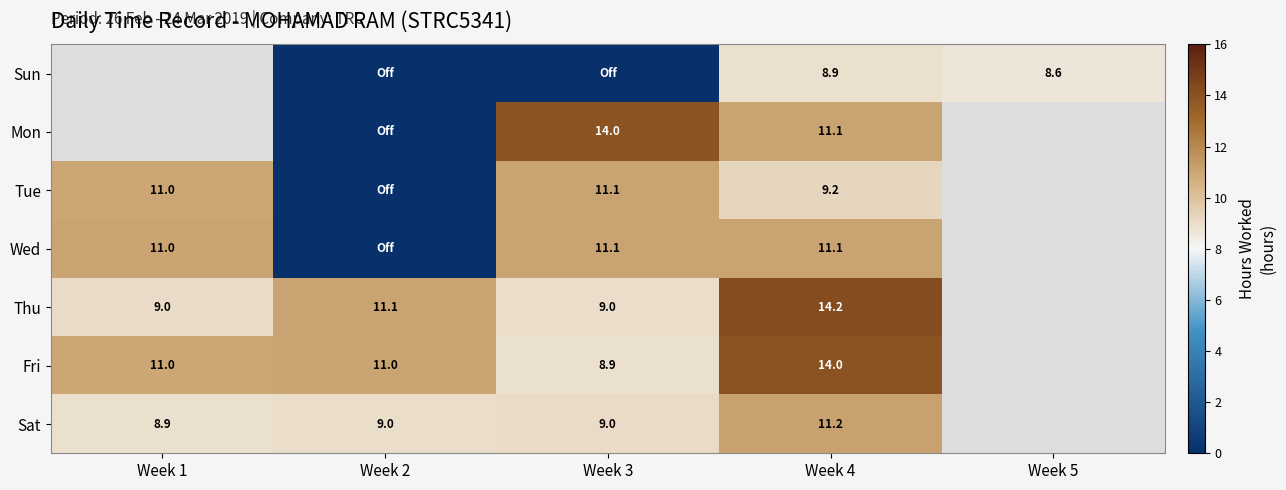

At which category is the sum across all series the highest?

Week 4